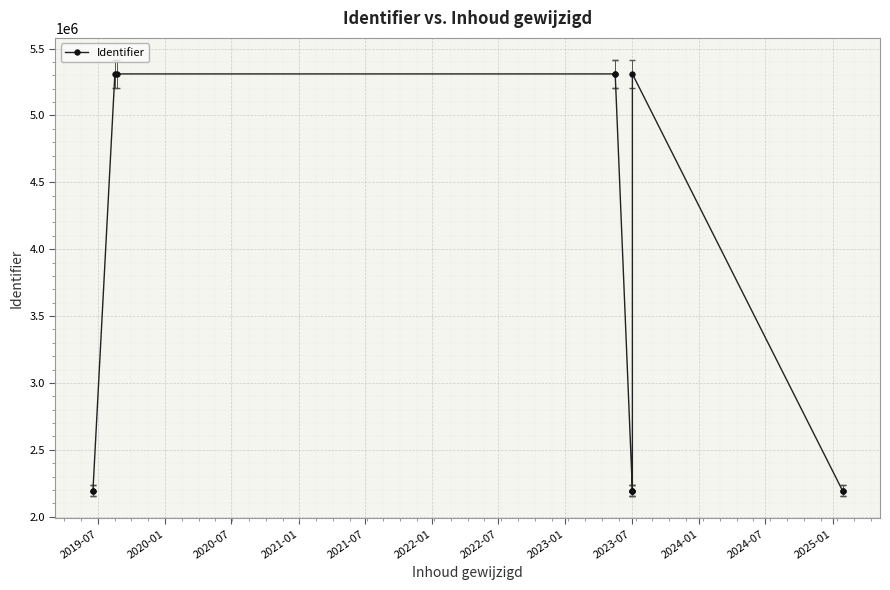

How many data points are above 2195090?

5